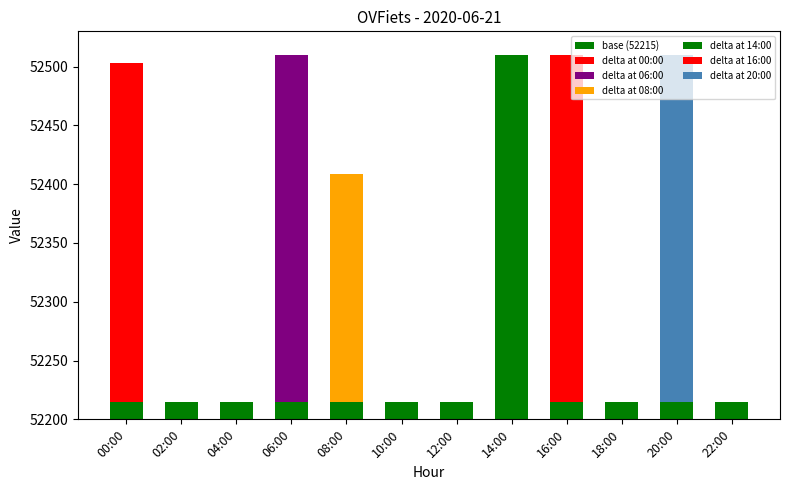

Are the bars horizontal?

No